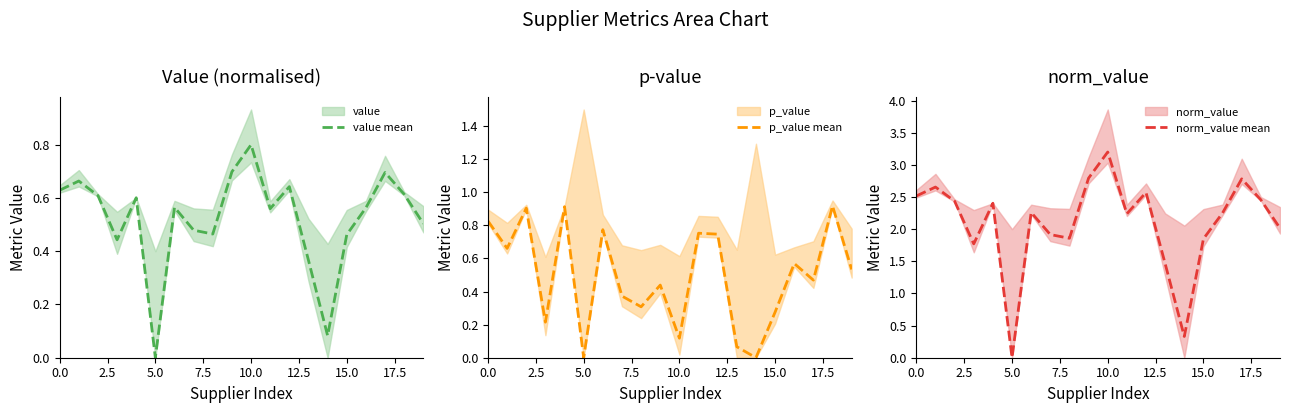

At how many categories does at least one series exceed 2?

13